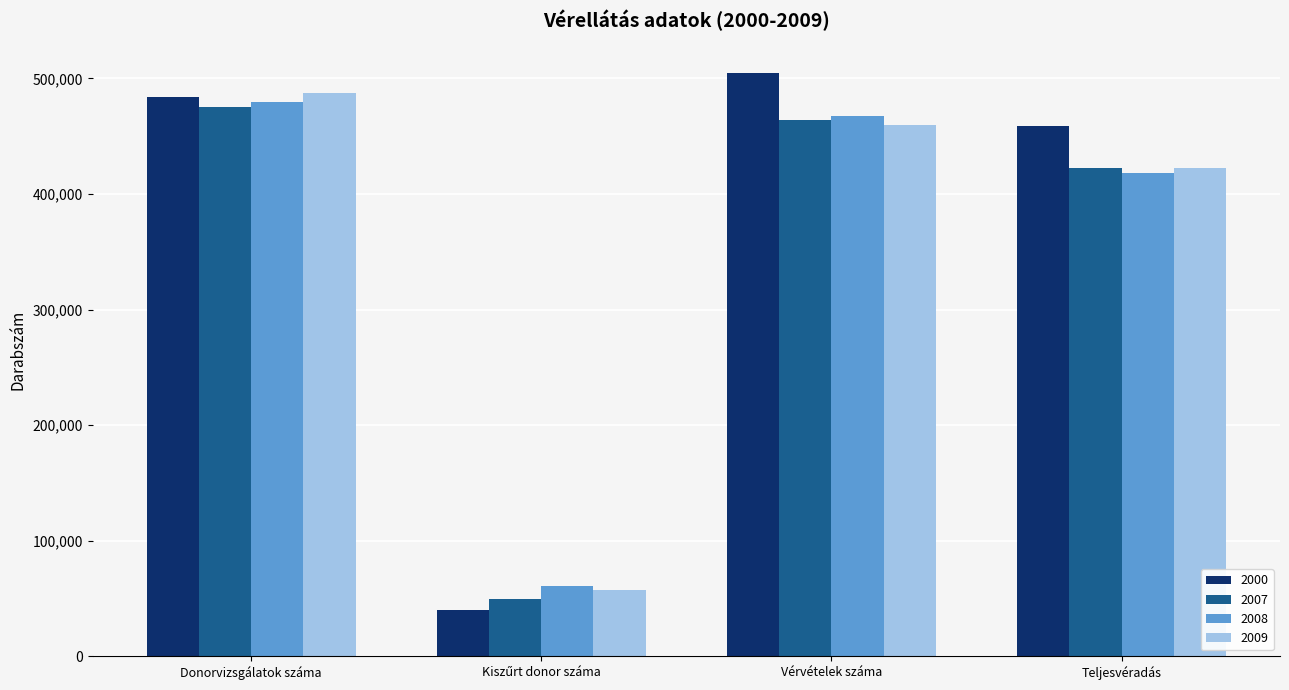

At which category is the sum across all series the highest?

Donorvizsgálatok száma